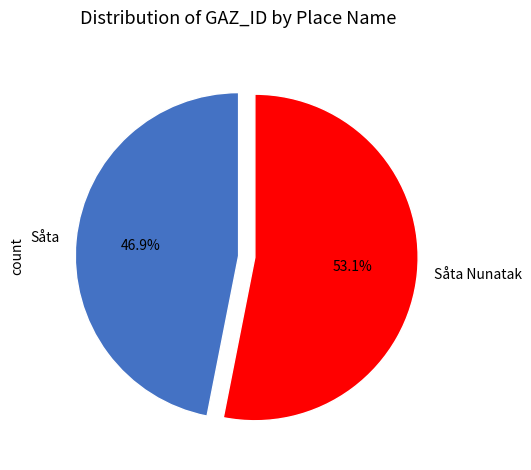

To the nearest percent, what is the average slice percentage?

50%